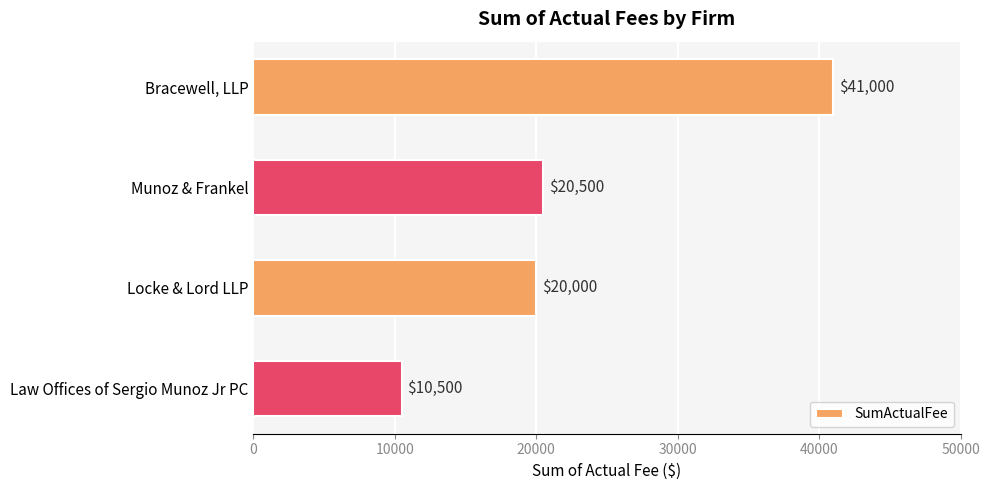

What is the ratio of the value at Law Offices of Sergio Munoz Jr PC to the value at Munoz & Frankel?

0.5